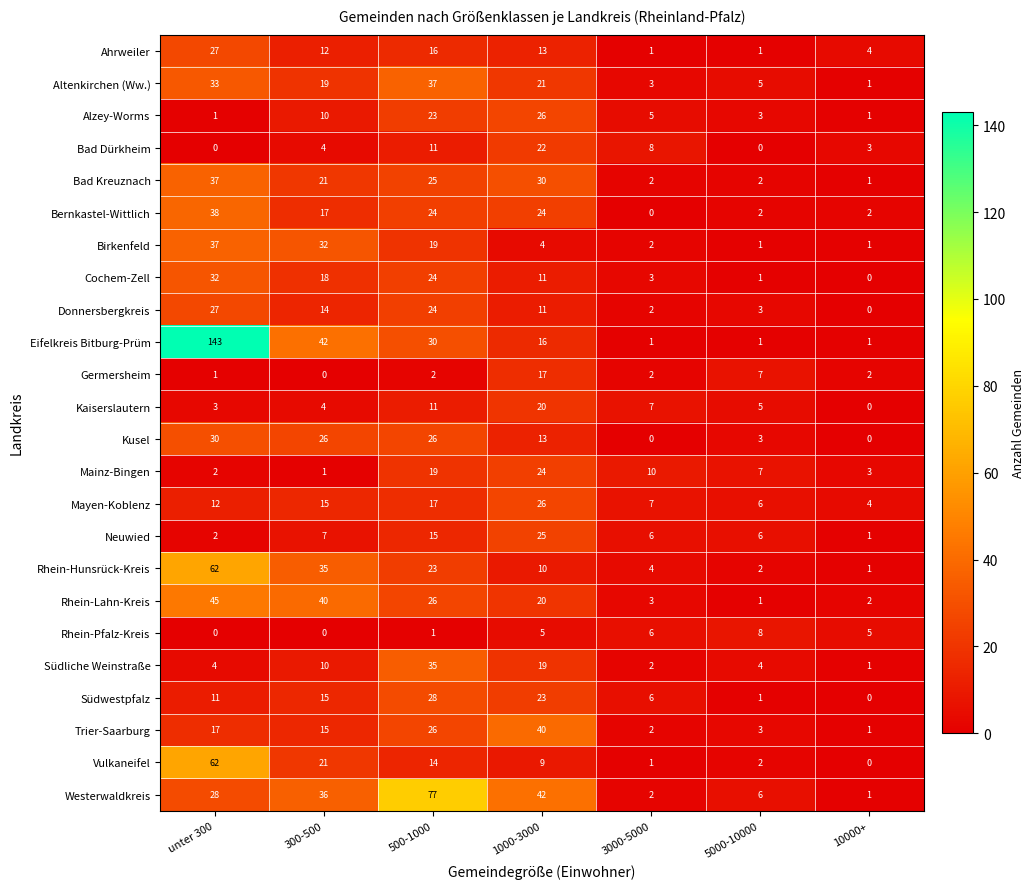

The Germersheim series shows 12 at 300-500. True or false?

False